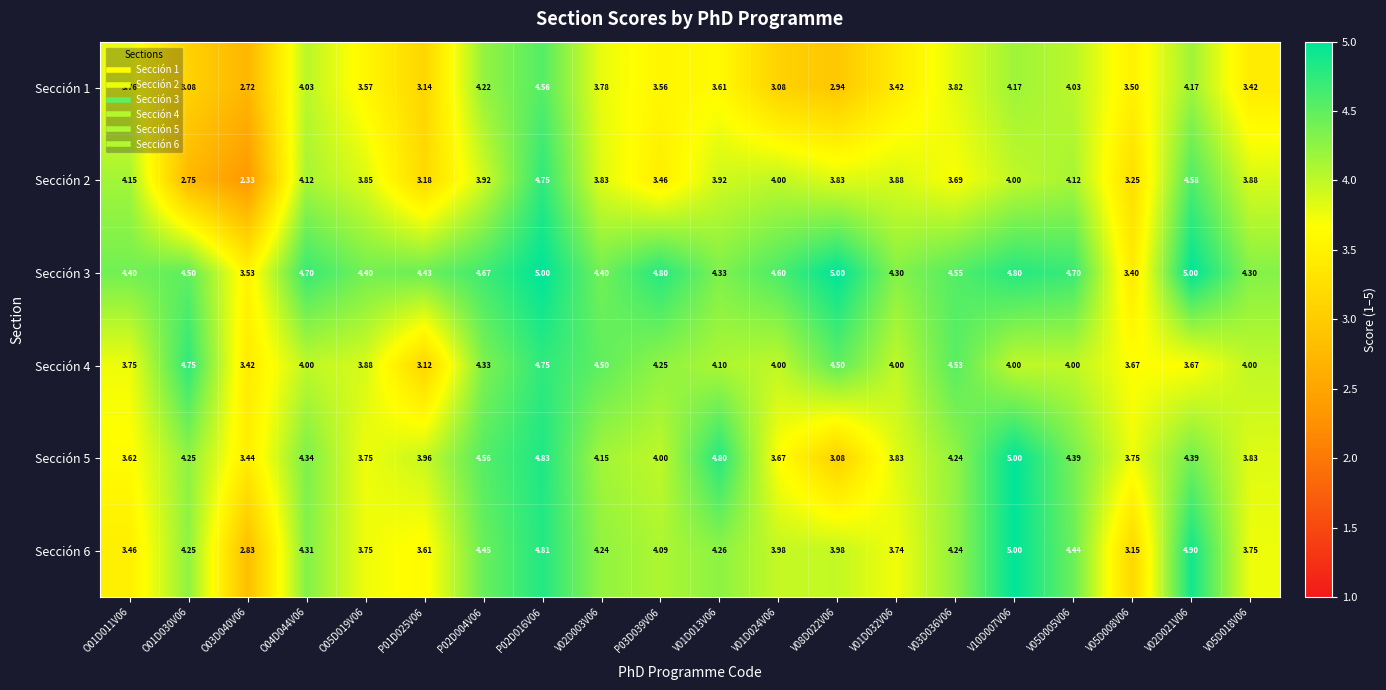

Is the value of Sección 2 at P02D016V06 greater than the value of Sección 5 at O04D044V06?

Yes